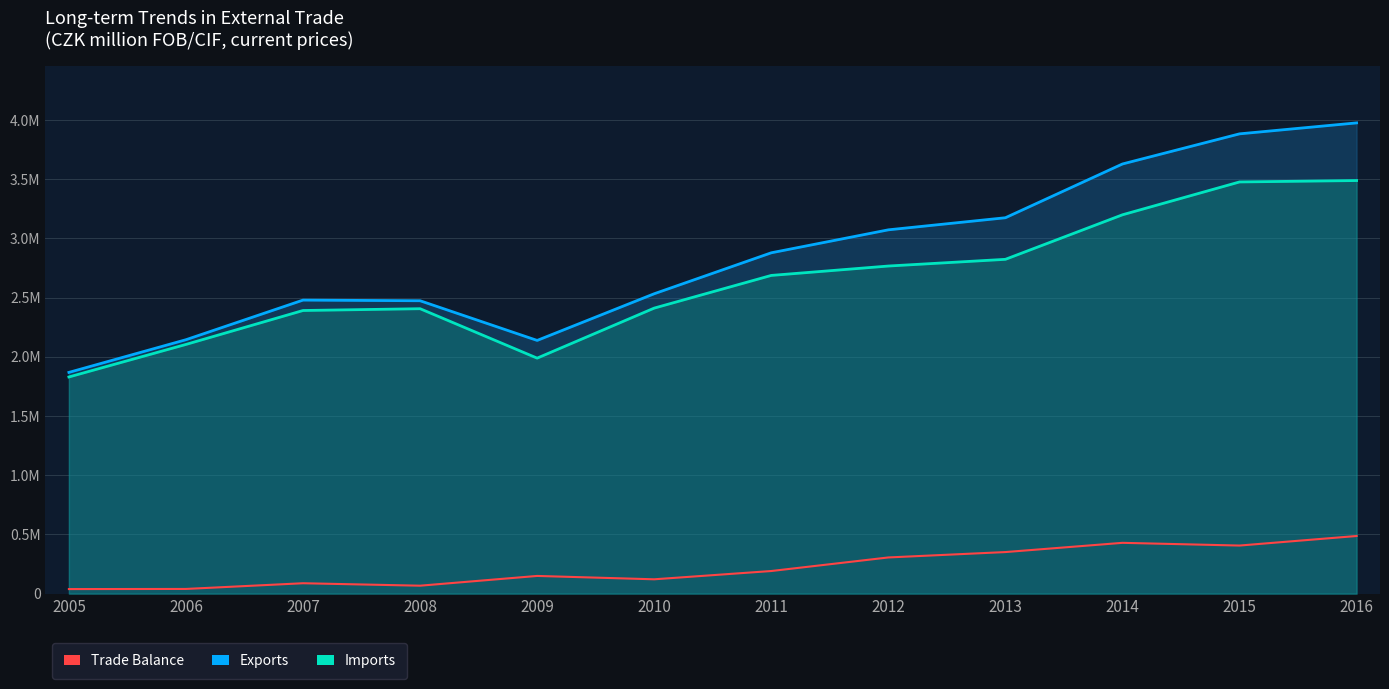

What is the value of the Trade Balance point at the 2nd from the left?

39761